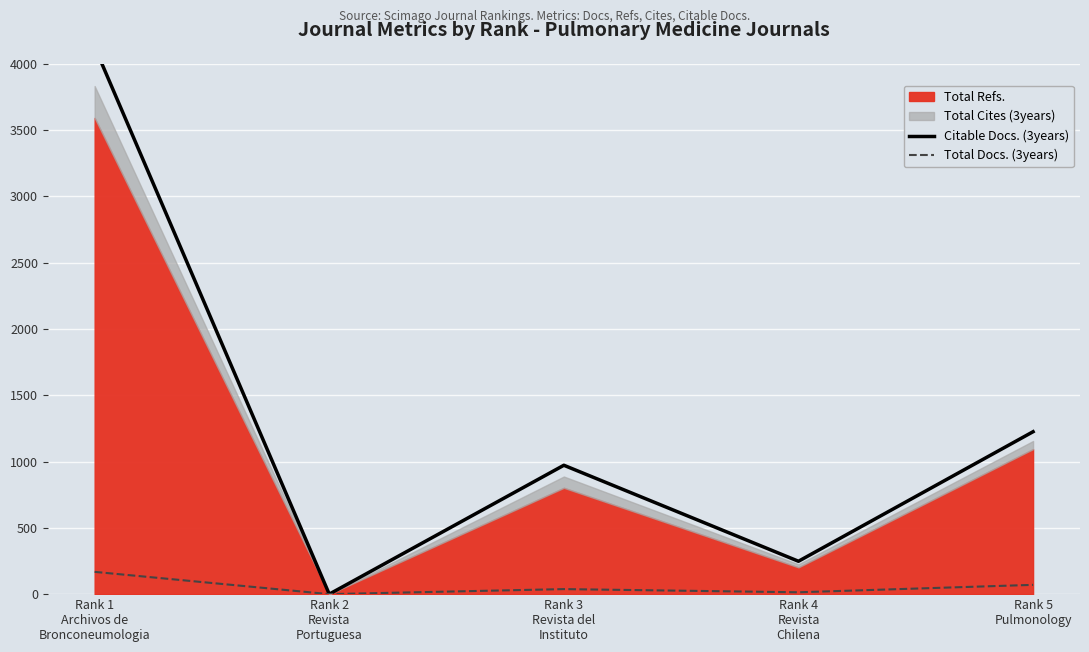

List the labels in order of Citable Docs. (3years) value, smallest first.

Rank 2
Revista
Portuguesa, Rank 4
Revista
Chilena, Rank 3
Revista del
Instituto, Rank 5
Pulmonology, Rank 1
Archivos de
Bronconeumologia